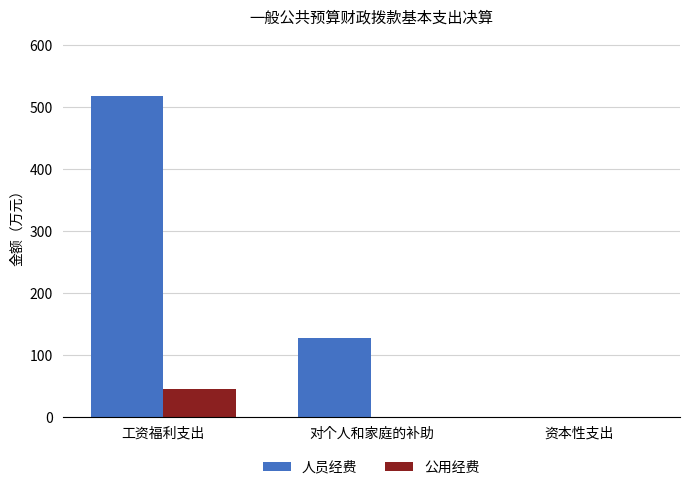

Is it true that 人员经费 equals 518.8 at 工资福利支出?

True